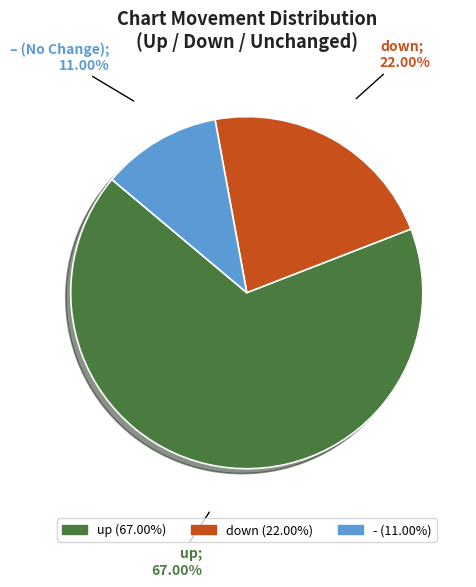

How many segments does this pie chart have?

3